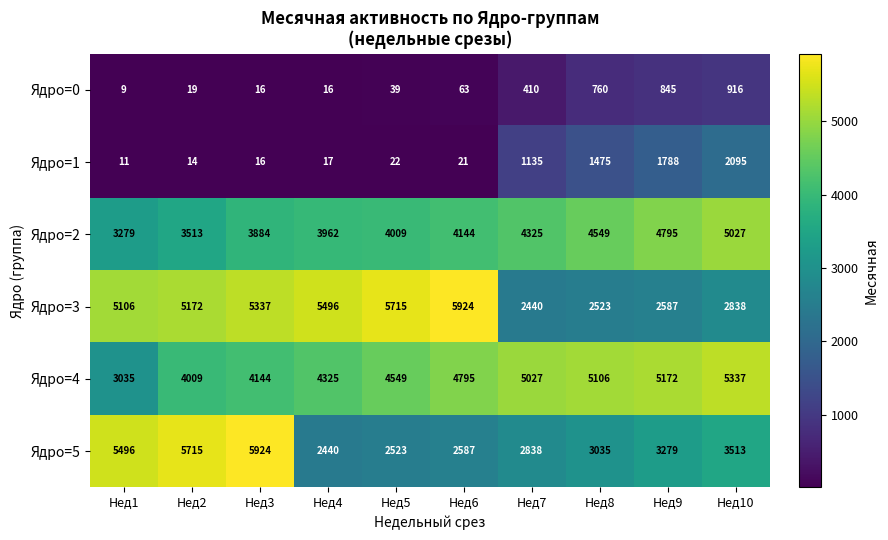

How many values in the Ядро=0 series are below 63?

5